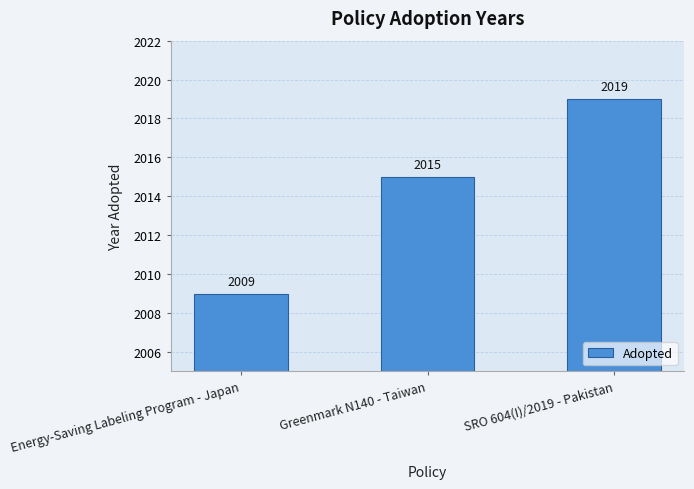

What is the average value?

2014